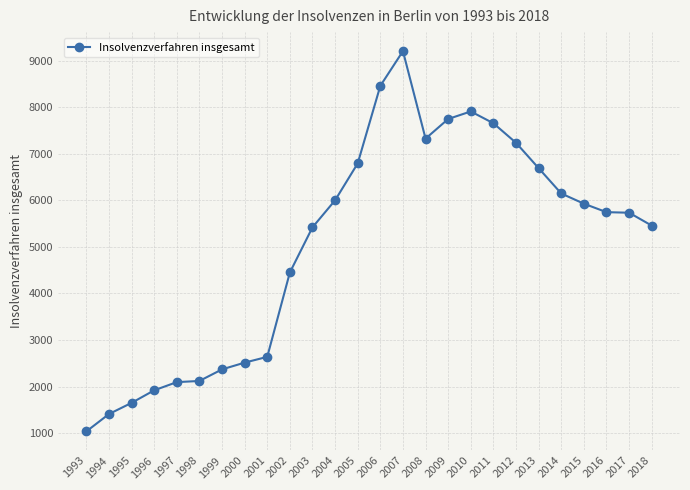

Which label corresponds to the smallest value in the chart?

1993